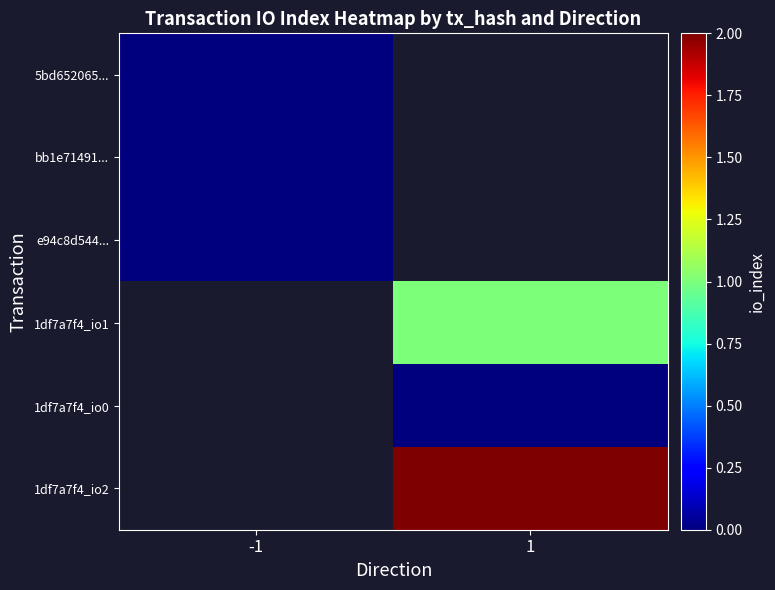

At which label is e94c8d544... closest to 0?

-1